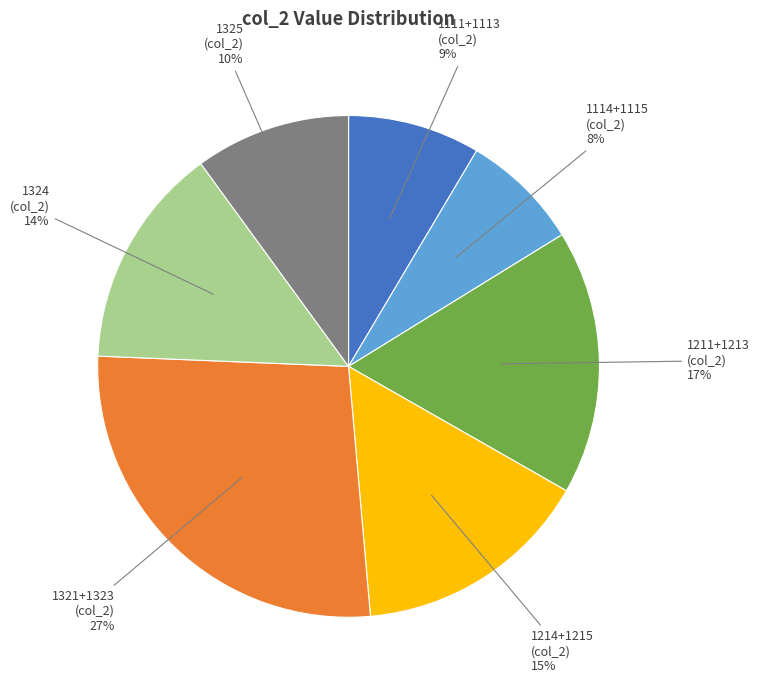

What is the smallest slice in the pie chart?

1114+1115 (col_2) 8%